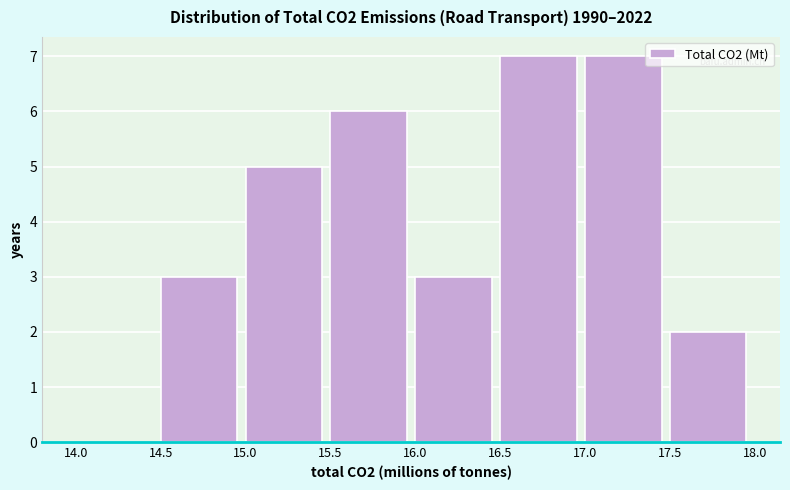

Reading left to right, transcribe this chart: for each bar, give the range it covers on the x-axis and its height. The values are not printed on the chart, so give them approximately, as read against the axis.

14.0 to 14.5: 0
14.5 to 15.0: 3
15.0 to 15.5: 5
15.5 to 16.0: 6
16.0 to 16.5: 3
16.5 to 17.0: 7
17.0 to 17.5: 7
17.5 to 18.0: 2